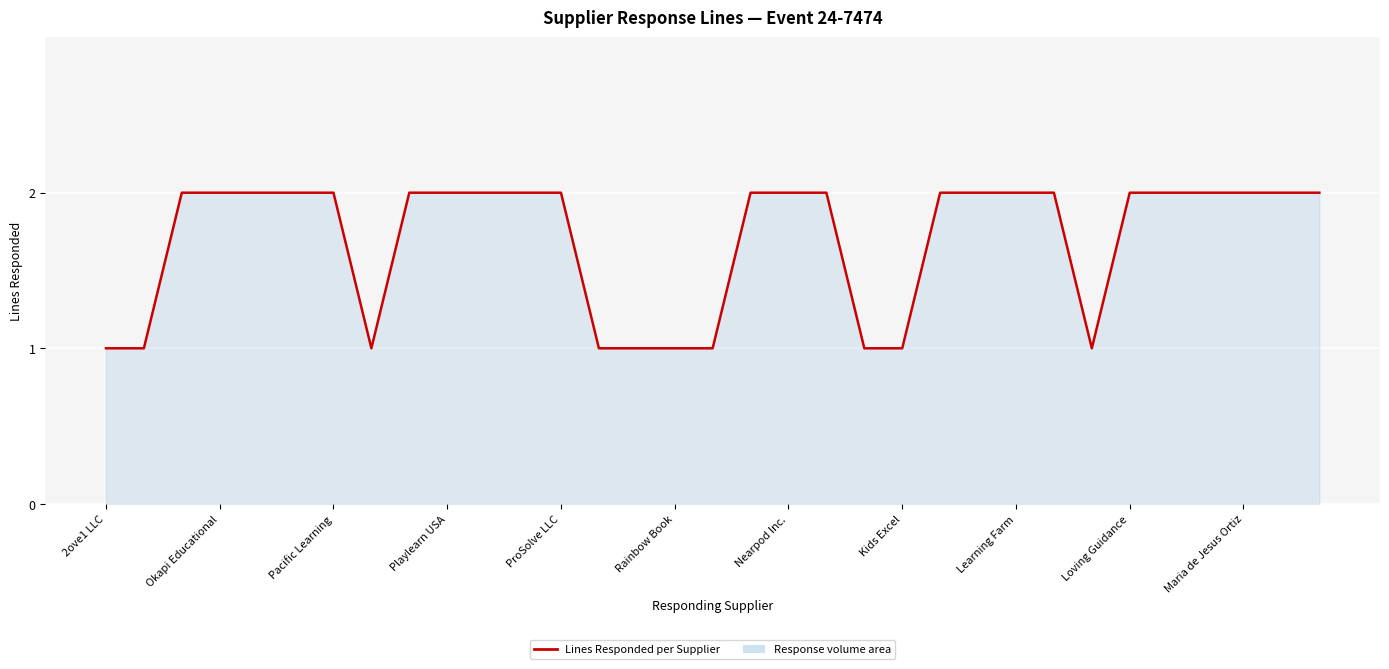

Reading right to left, list all the values displayed in this chart.

2	2	2	2	2	2	1	2	2	2	2	1	1	2	2	2	1	1	1	1	2	2	2	2	2	1	2	2	2	2	2	1	1